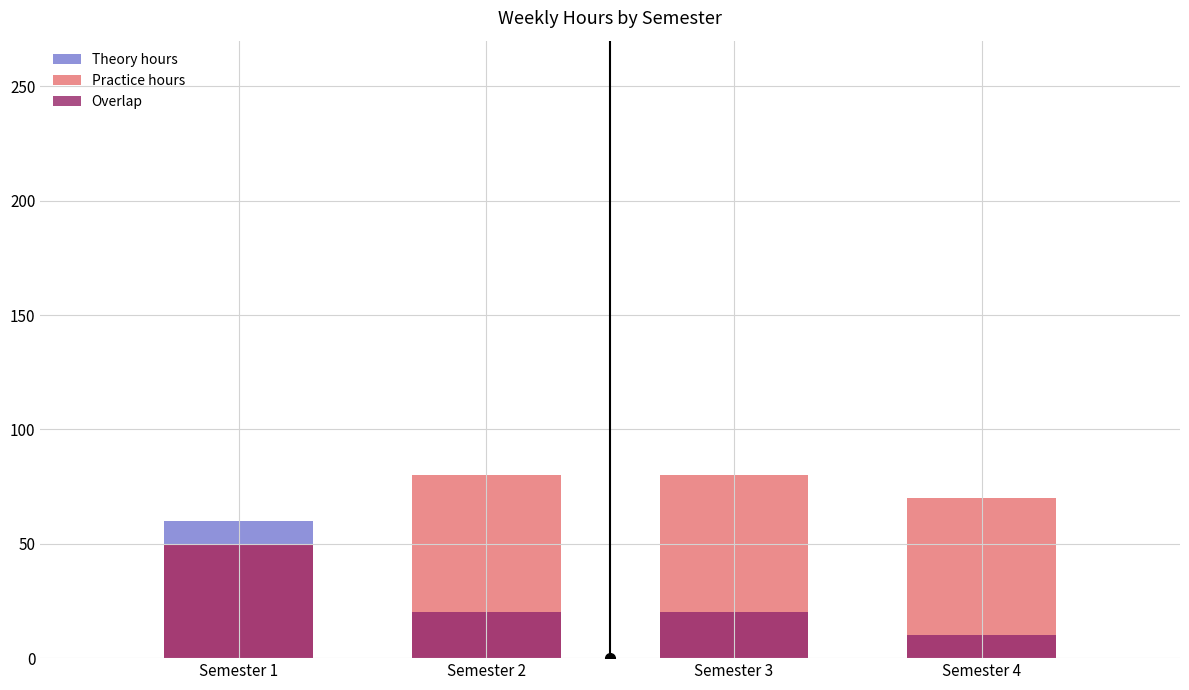

What is the sum of all Practice hours values?

280